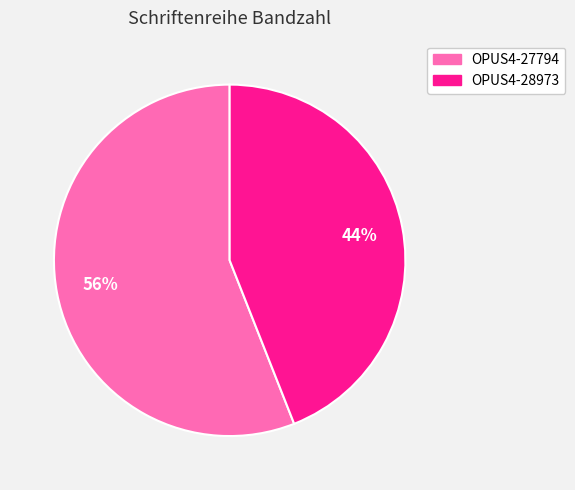

What percentage is the OPUS4-28973 slice, to the nearest percent?

44%